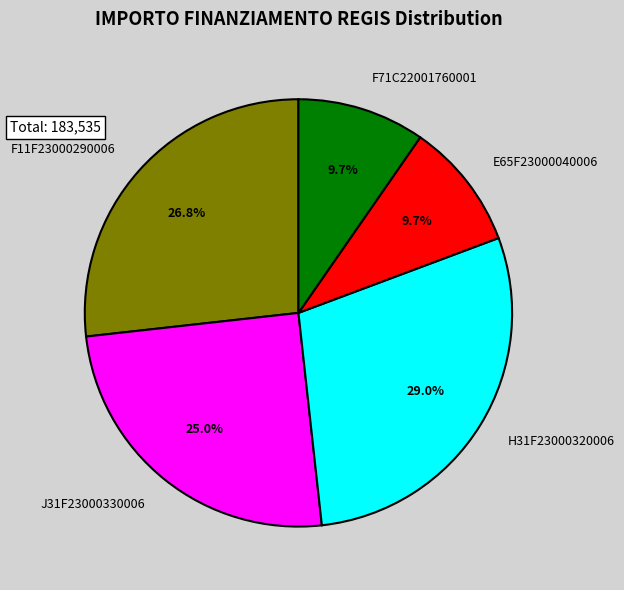

To the nearest percent, what percentage of the pie is E65F23000040006?

10%